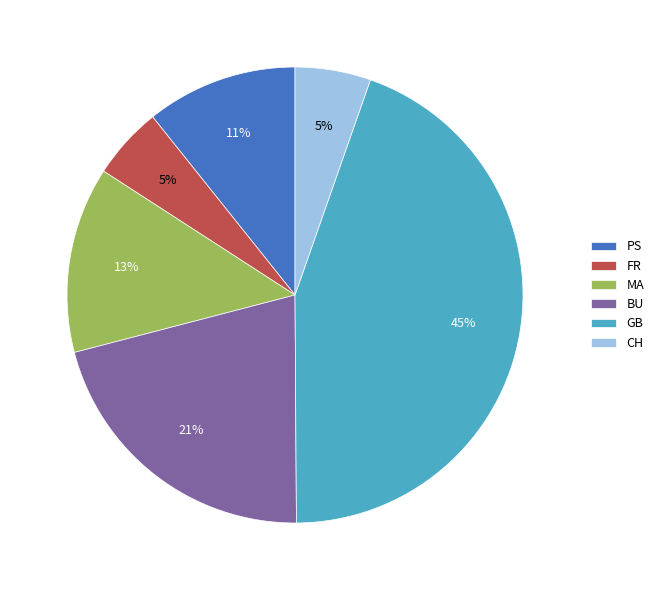

Do MA and FR together represent more than half of the pie?

No